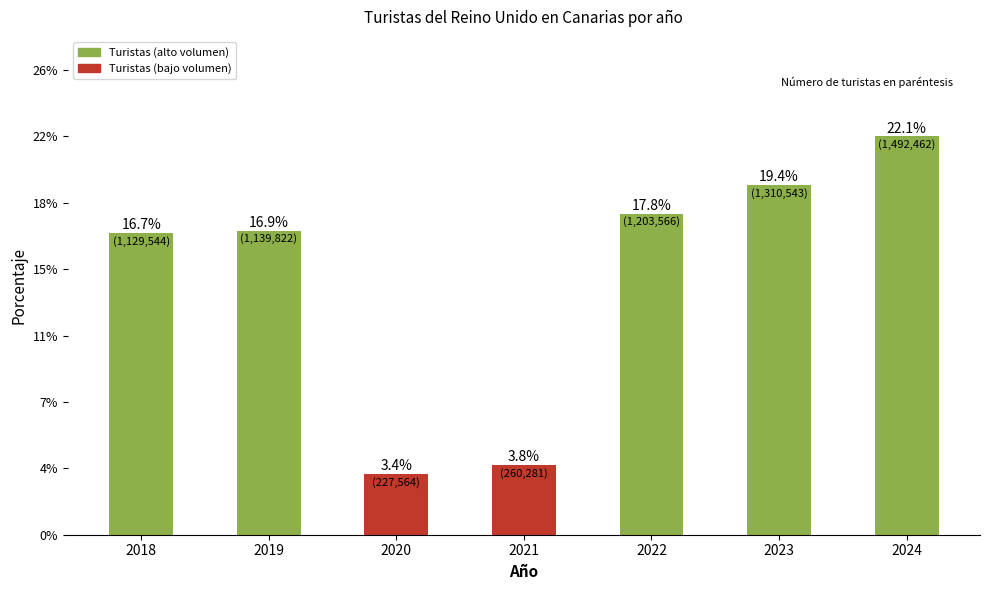

Where is the data nearest to the value 12?

2018